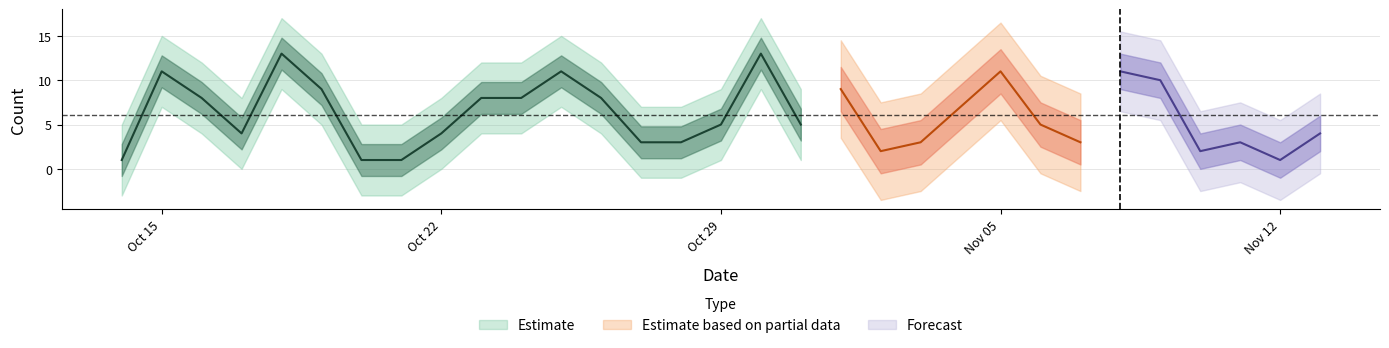

Is it true that the value at 2018-10-30 is 13?

True